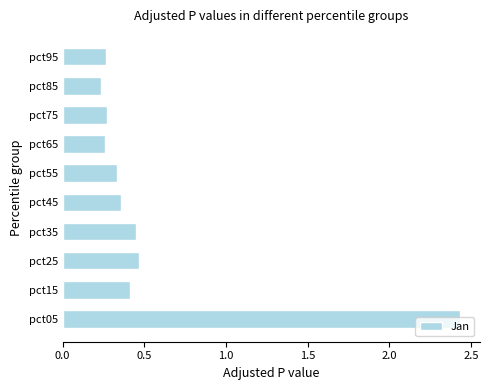

At which category does the chart reach its peak across all series?

pct05